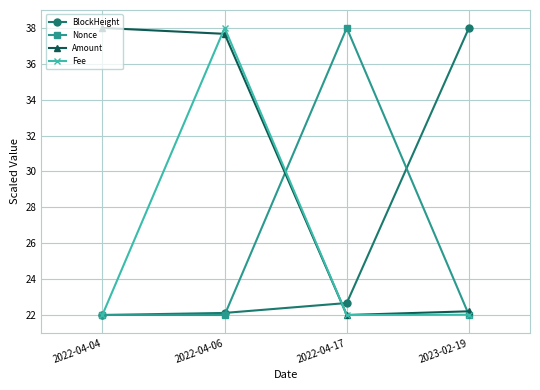

What is the difference between the highest and lowest values at 2022-04-04?

16.0